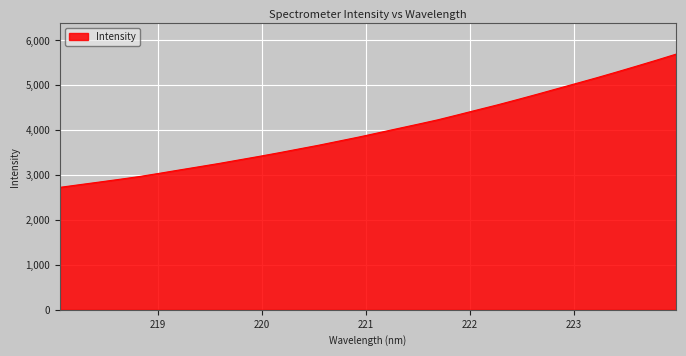

What is the minimum value shown in the chart?

2727.3